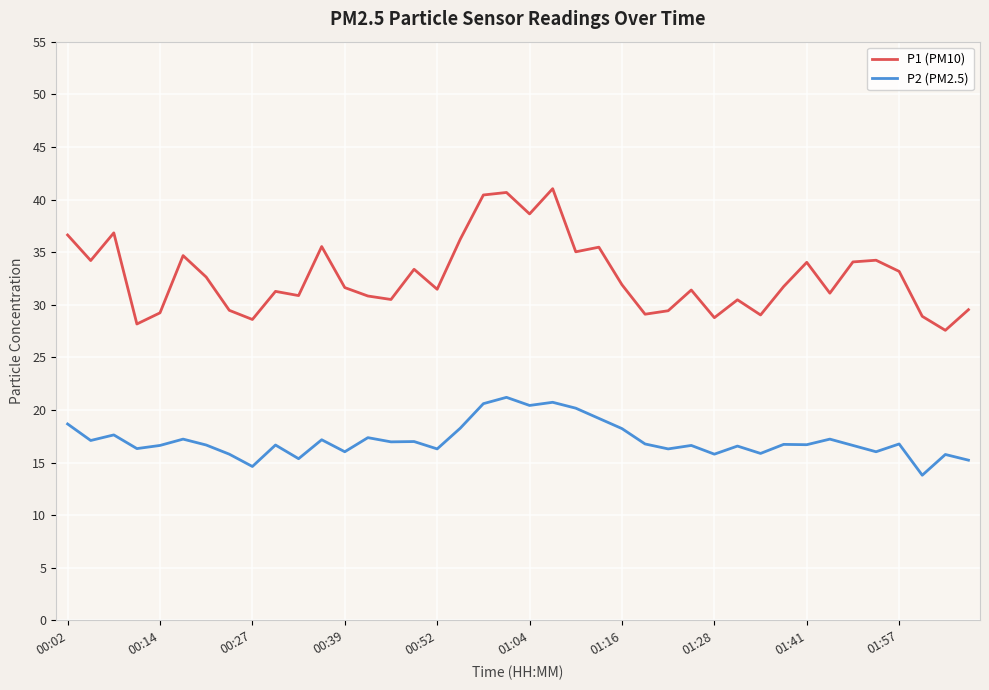

Which series has the largest range (max minus min)?

P1 (PM10)